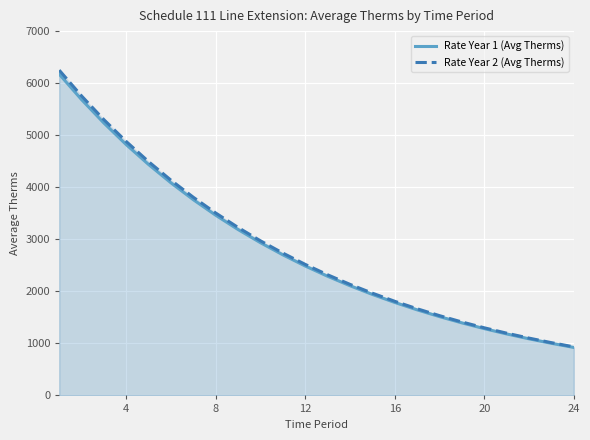

Which category has the lowest value in the Rate Year 2 (Avg Therms) series?

24